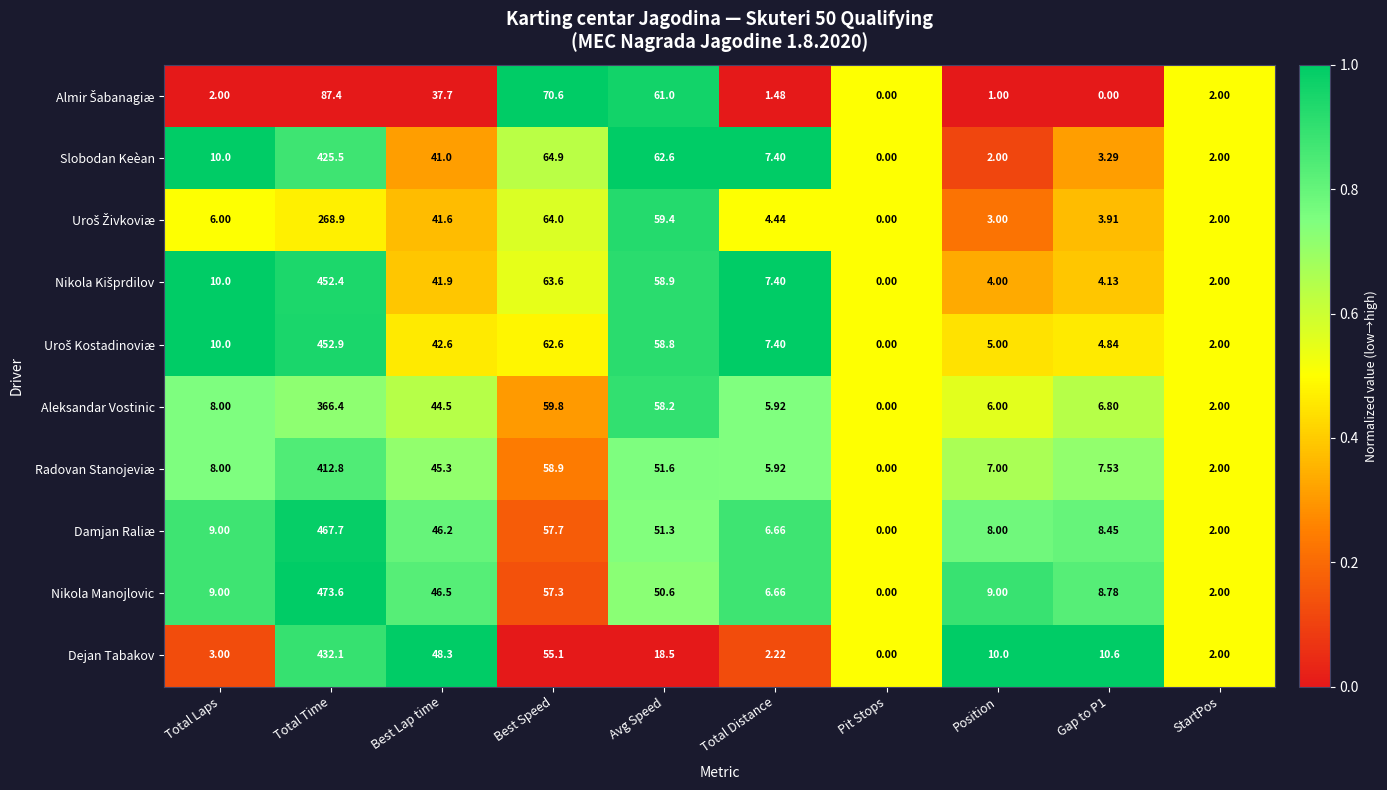

Is the value of Nikola Manojlovic at Total Distance greater than the value of Aleksandar Vostinic at Gap to P1?

No